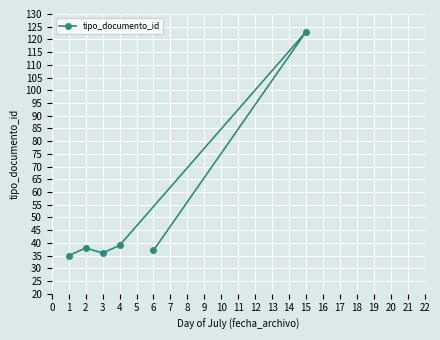

Reading left to right, what are all the values shown in this chart?

1=35	2=38	3=36	4=39	6=37	15=123